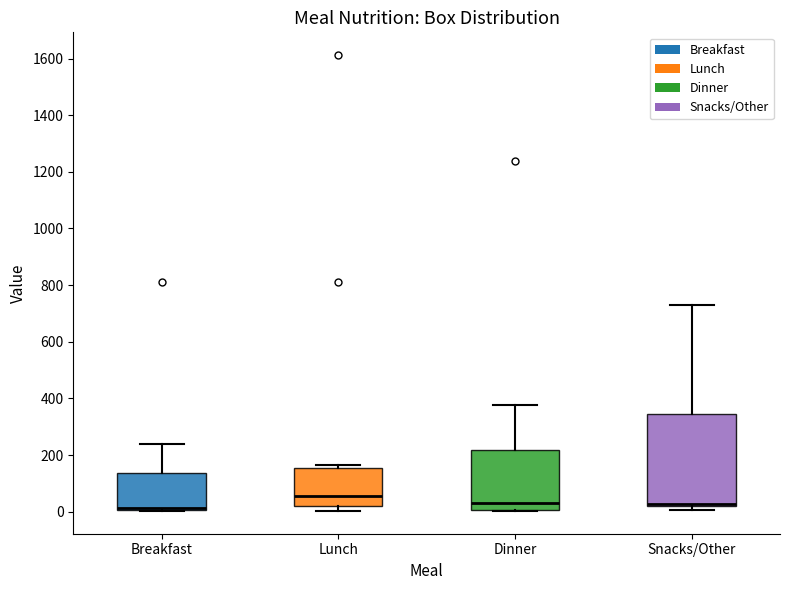

Reading left to right, read every box against the y-axis: the position of its median line, the range the box covers, and the ends of its whiskers. The values are not printed on the chart, so give them approximately, as read against the axis.

Breakfast: median 20 (drawn on the box's lower edge), box 0 to 140, whiskers 0 to 240
Lunch: median 60, box 20 to 160, whiskers 0 to 160 (just above the box's upper edge)
Dinner: median 40, box 0 to 220, whiskers 0 to 380
Snacks/Other: median 20 (drawn on the box's lower edge), box 20 to 340, whiskers 0 to 740